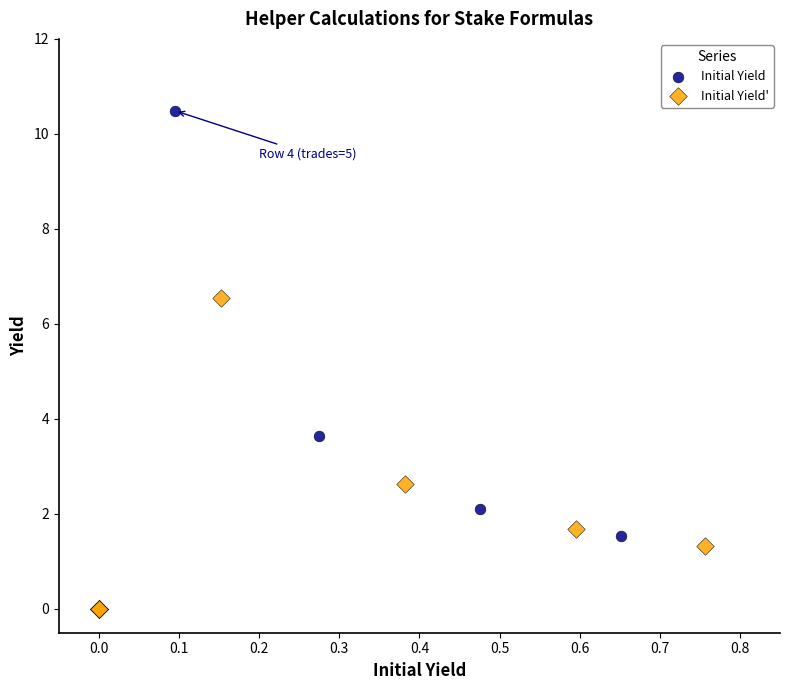

Which series reaches the maximum Y coordinate?

Initial Yield